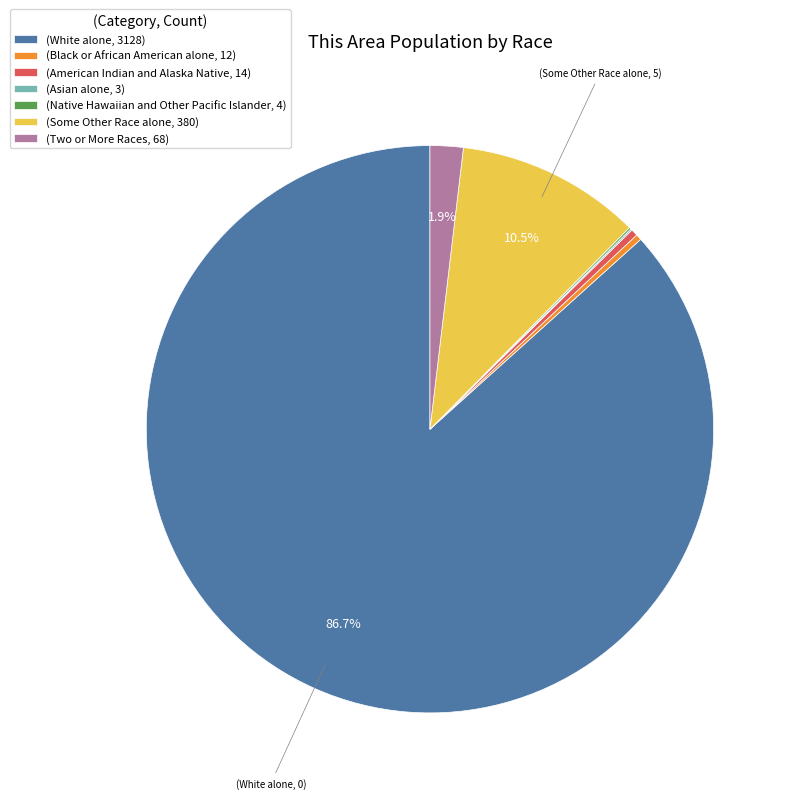

What is the majority slice?

(White alone, 3128)